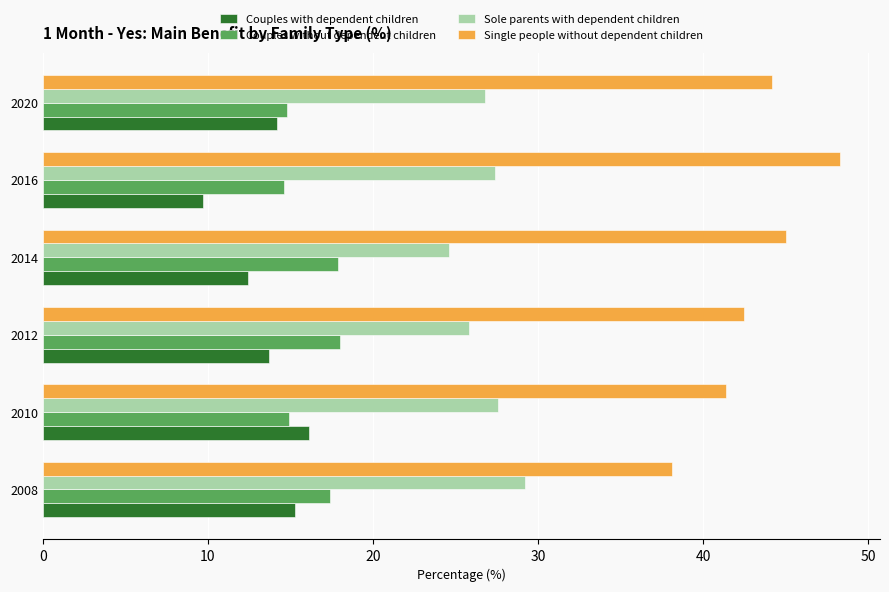

What is the difference between the second highest and second lowest values in the Couples with dependent children series?

2.9